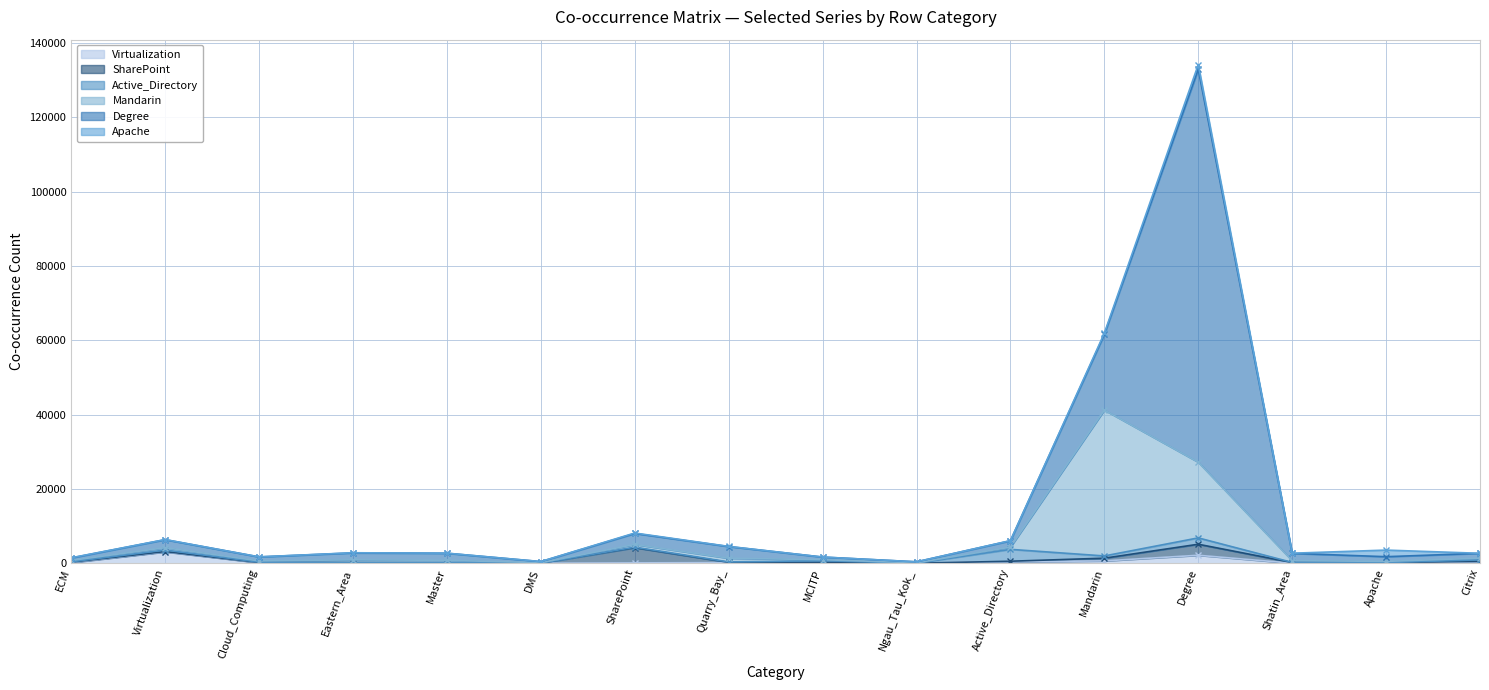

Which has a higher value, MCITP or Active_Directory?

Active_Directory